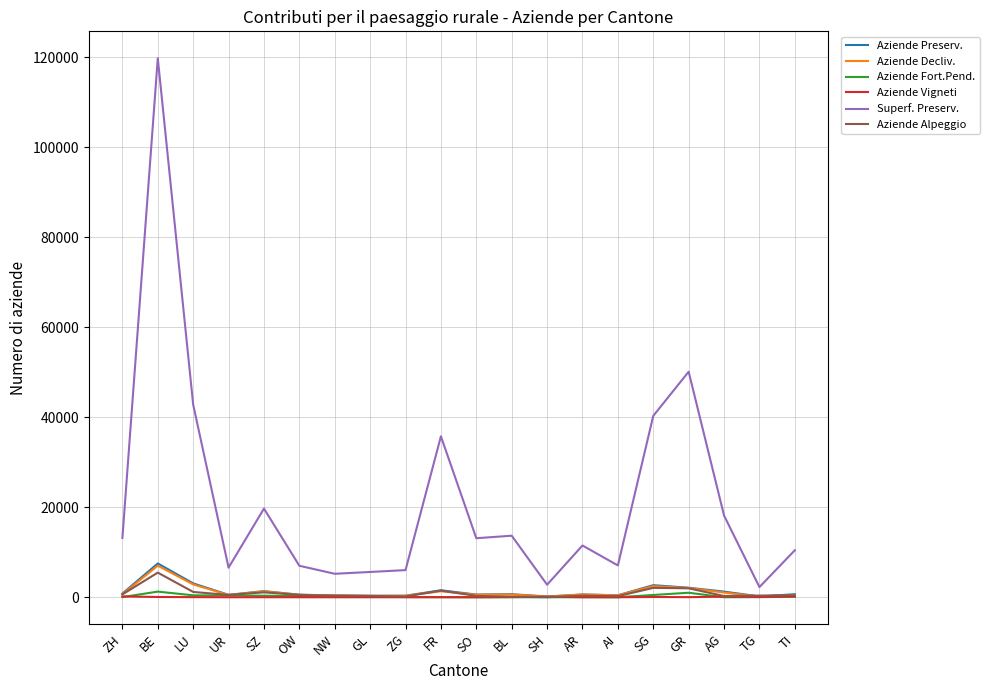

What are all the series names shown in the legend?

Aziende Preserv., Aziende Decliv., Aziende Fort.Pend., Aziende Vigneti, Superf. Preserv., Aziende Alpeggio